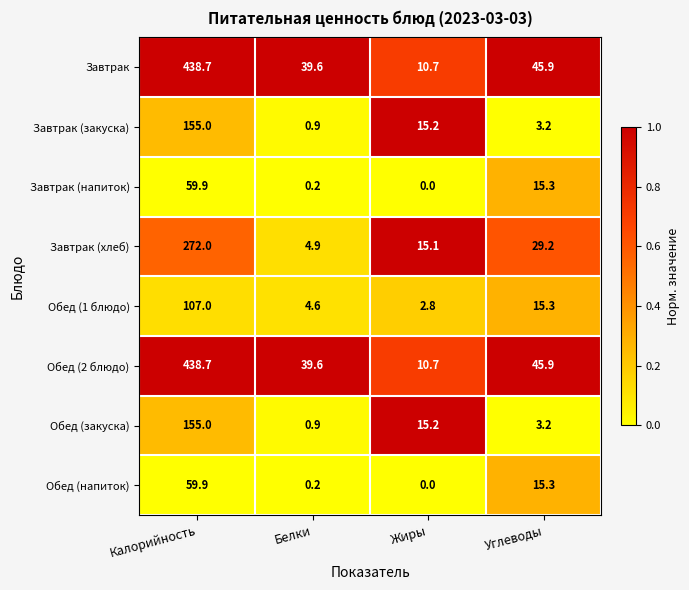

What is the difference between the highest and lowest values at Углеводы?

42.7